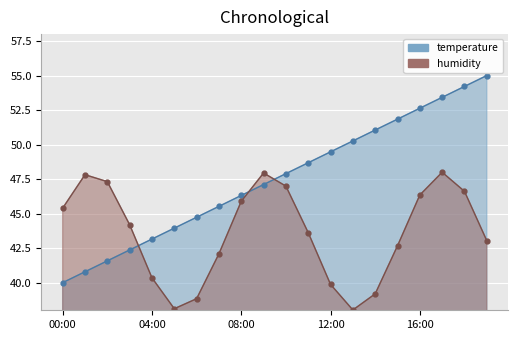

At which label is the value closest to 47?

09:00